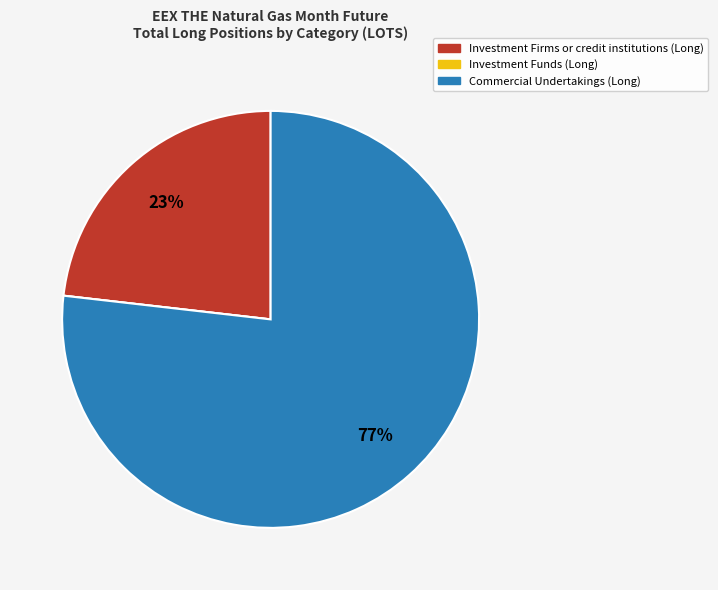

To the nearest percent, what is the average slice percentage?

33%